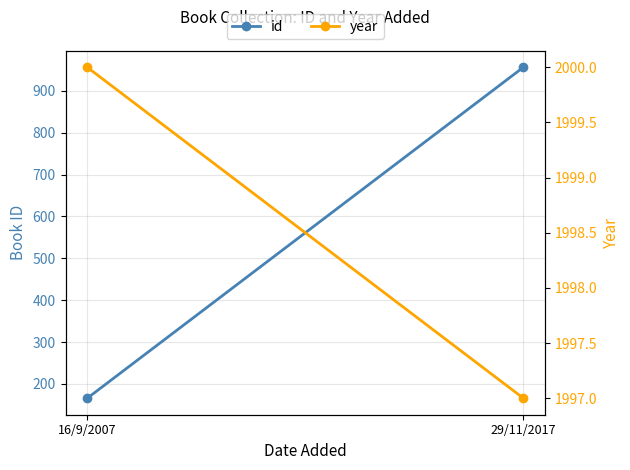

At which label is id closest to 561?

16/9/2007